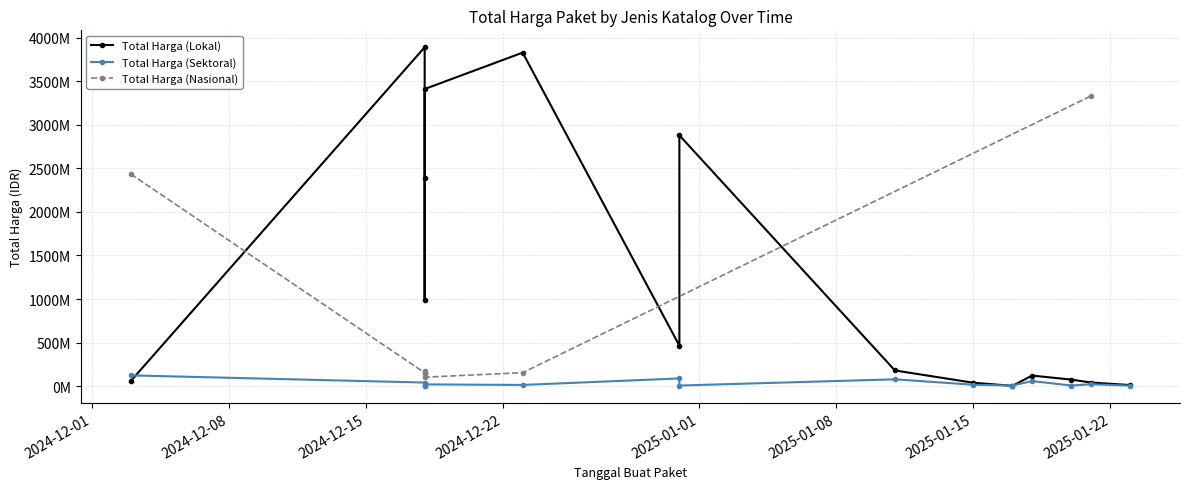

What is the highest value of the Total Harga (Sektoral) series?

123432000